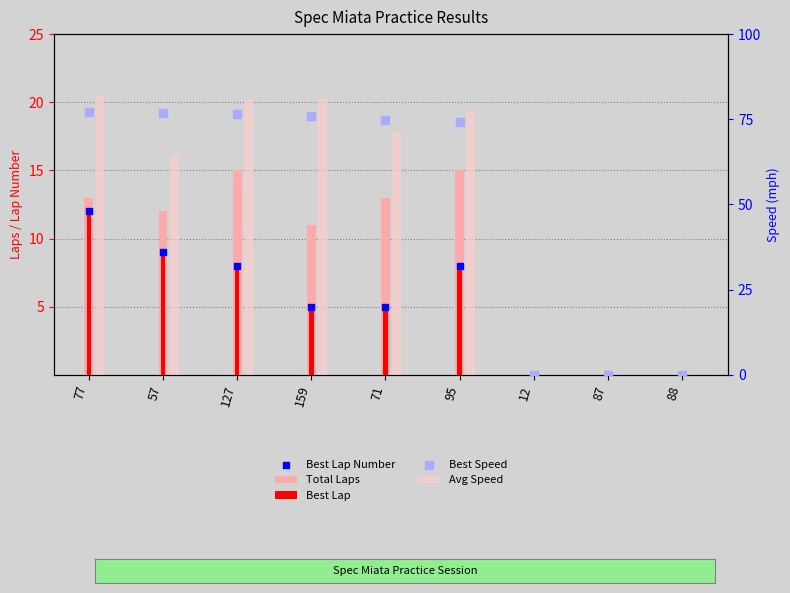

Which series has the largest total across all categories?

Avg Speed